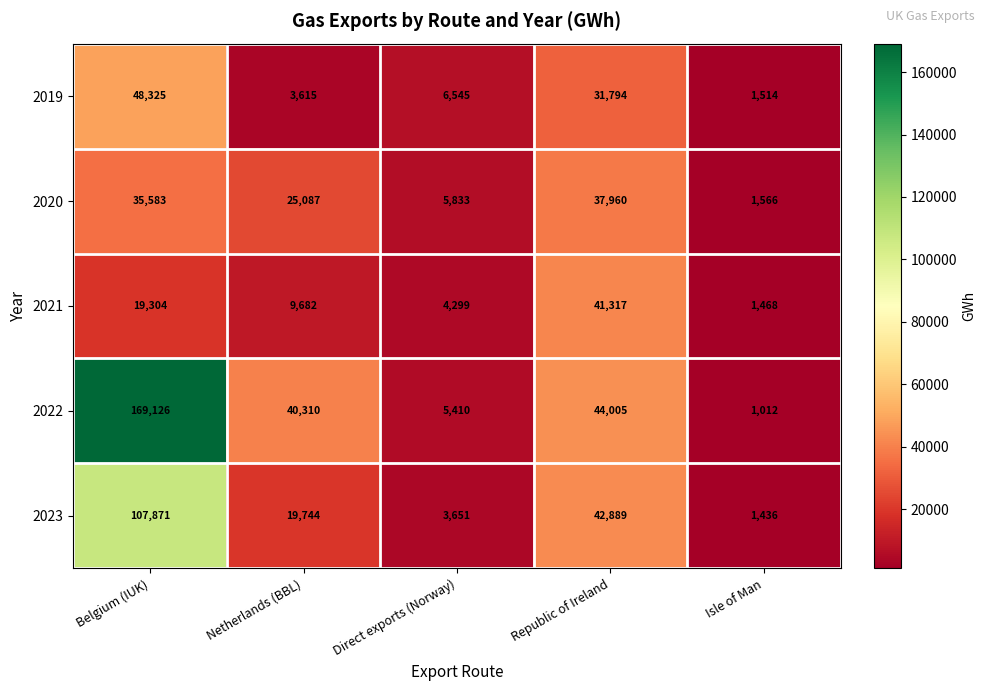

How many distinct data groups are displayed?

5